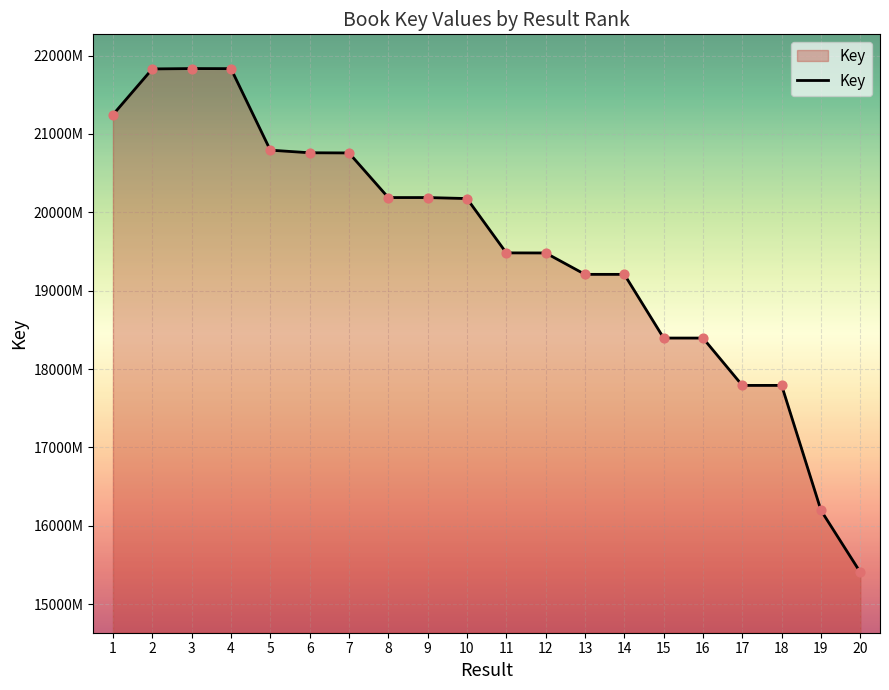

Does the chart have visible grid lines?

Yes